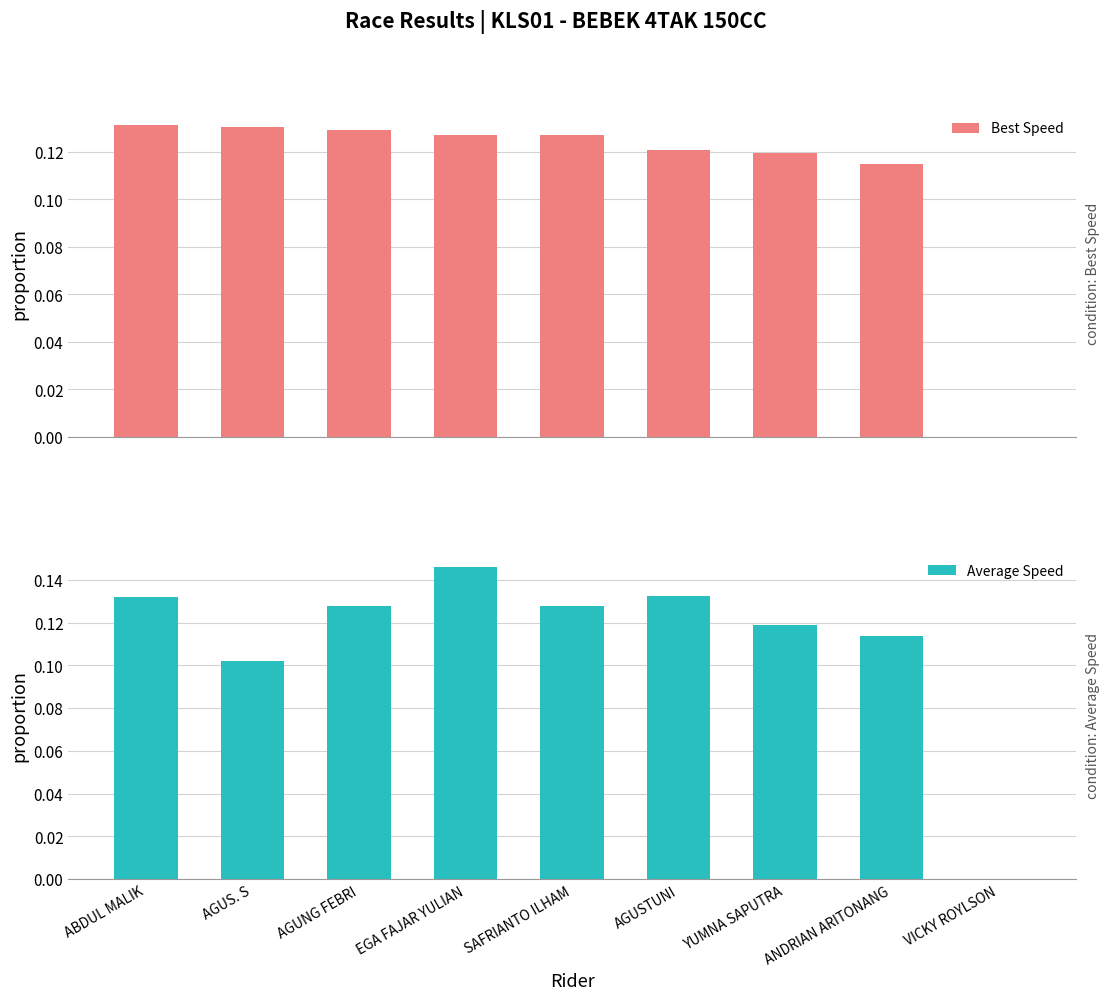

Reading right to left, what are all the values shown in this chart?

Best Speed: 0.0	0.1	0.1	0.1	0.1	0.1	0.1	0.1	0.1
Average Speed: 0.0	0.1	0.1	0.1	0.1	0.1	0.1	0.1	0.1